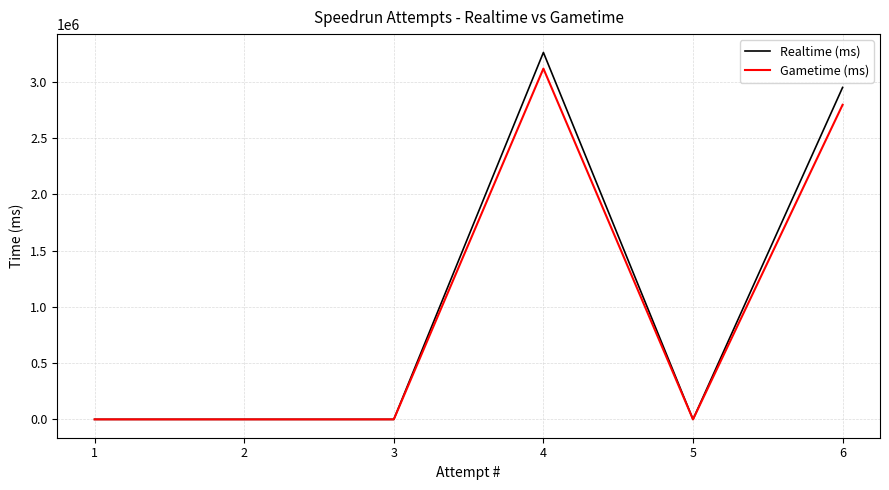

Where is the first local minimum for Realtime (ms)?

5